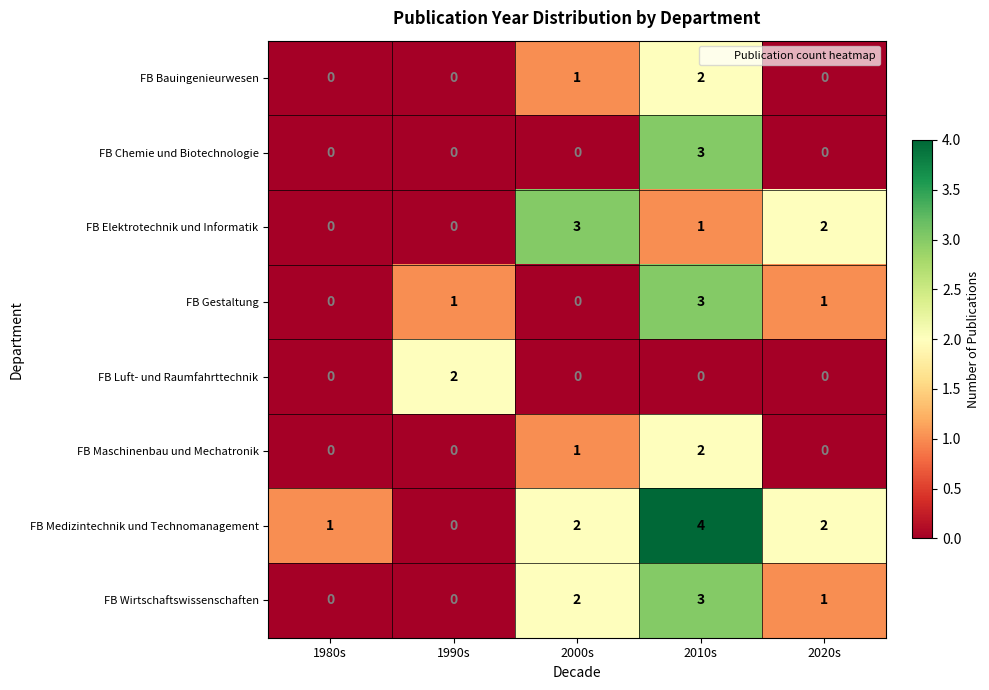

What is the spread (max minus min) of values at 2020s?

2